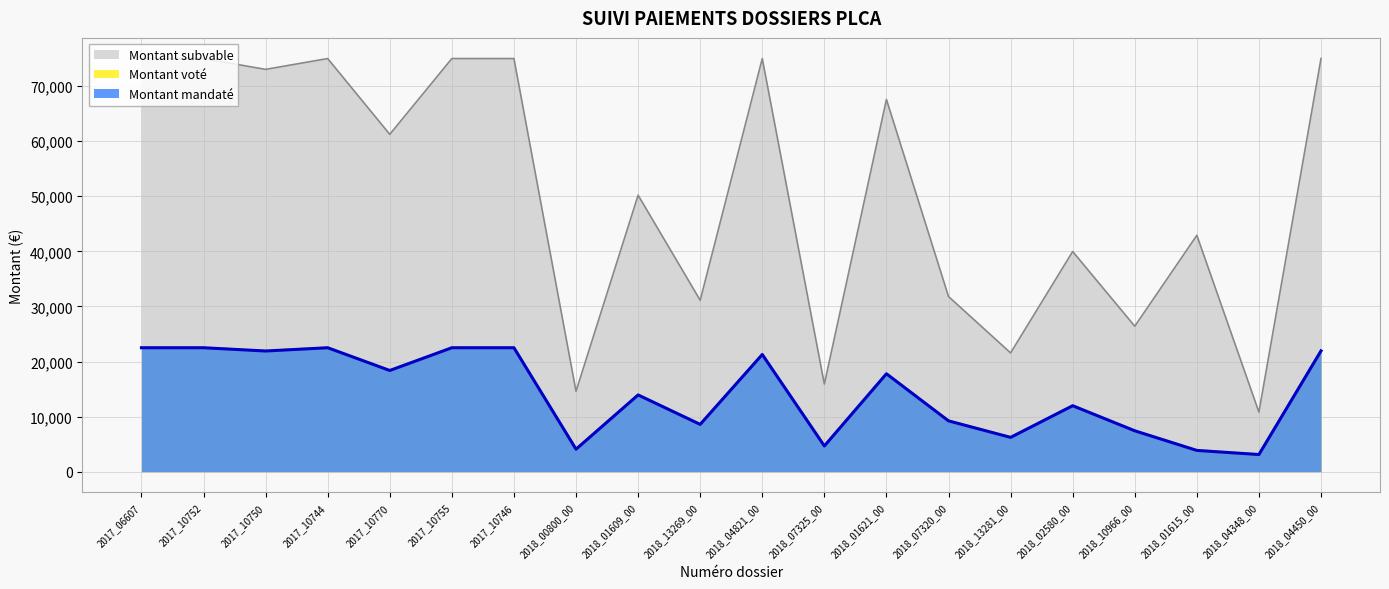

How many values in the Montant mandaté series are below 17774?

10